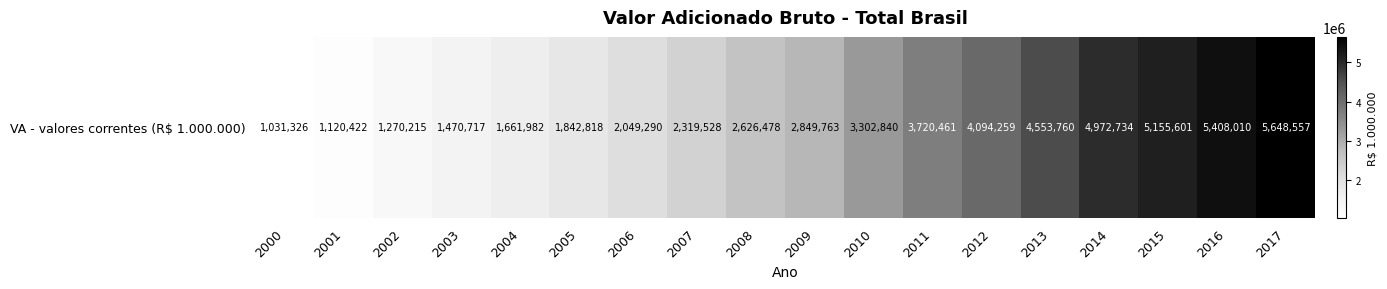

True or false: the data shows 5408009.9 at 2016.

True